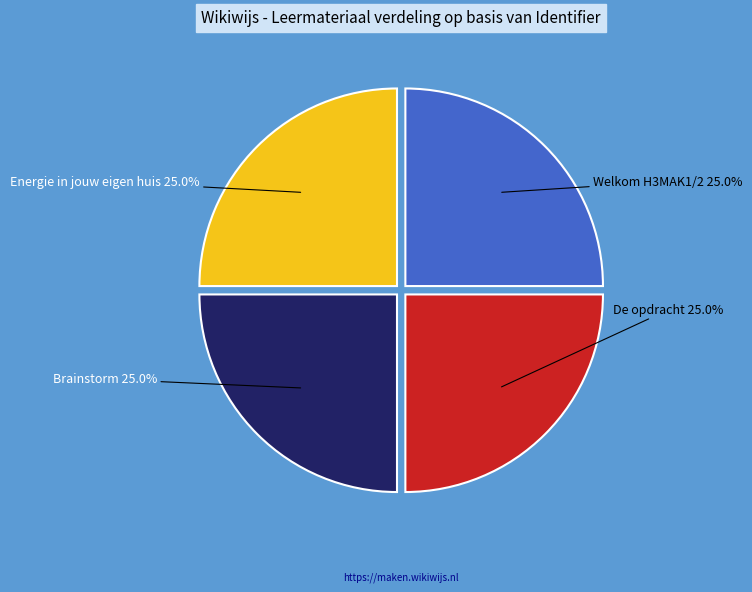

Is there a majority slice in this chart?

No